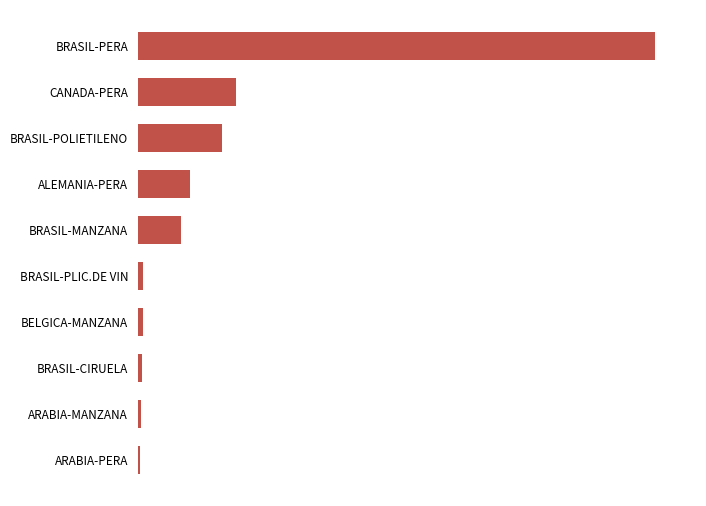

Which category has the highest value across all series?

BRASIL-PERA